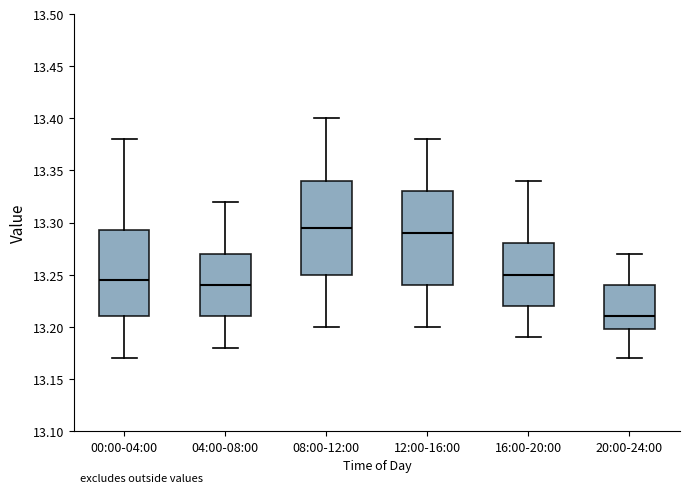

Which box has the lowest median line?

20:00-24:00